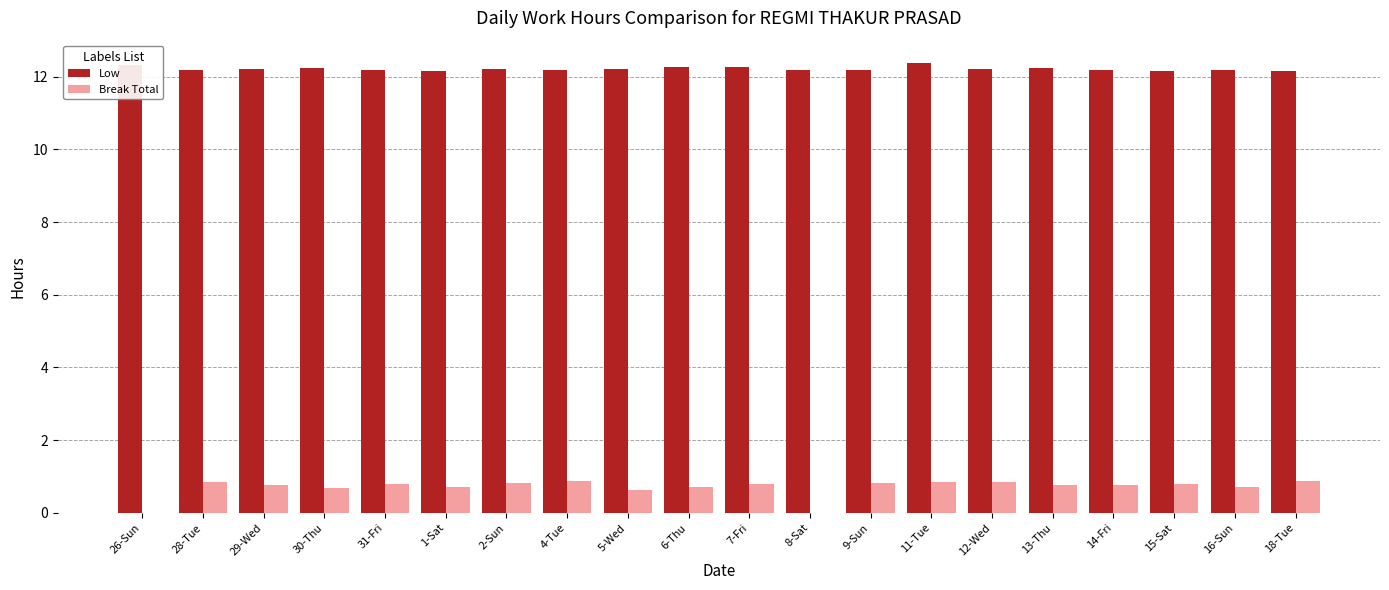

Does the chart contain stacked bars?

No